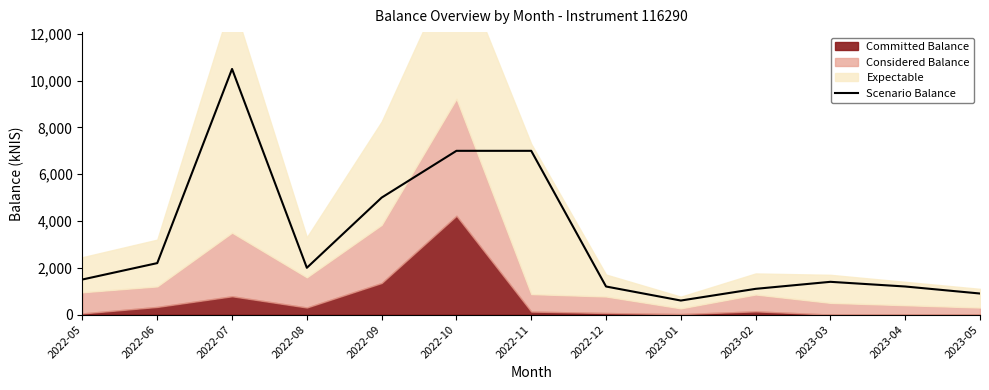

Reading right to left, transcribe all the data shown in this chart.

2023-05=900	2023-04=1200	2023-03=1400	2023-02=1100	2023-01=600	2022-12=1200	2022-11=7000	2022-10=7000	2022-09=5000	2022-08=2000	2022-07=10500	2022-06=2200	2022-05=1500